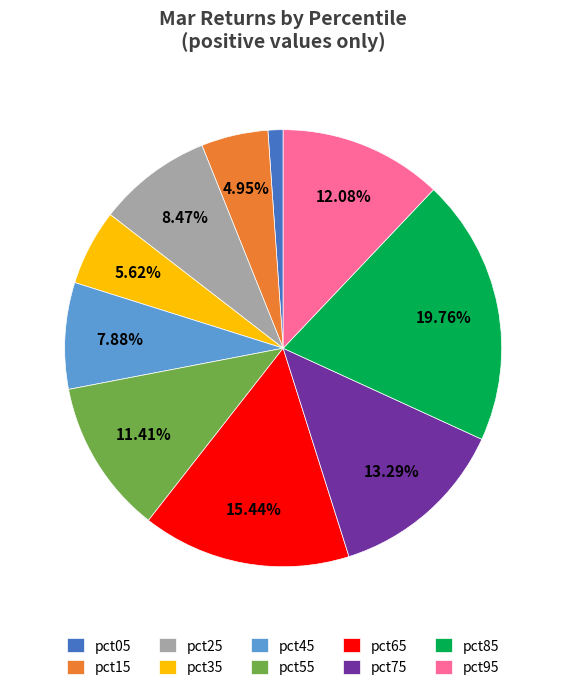

Count the number of slices in the pie.

10